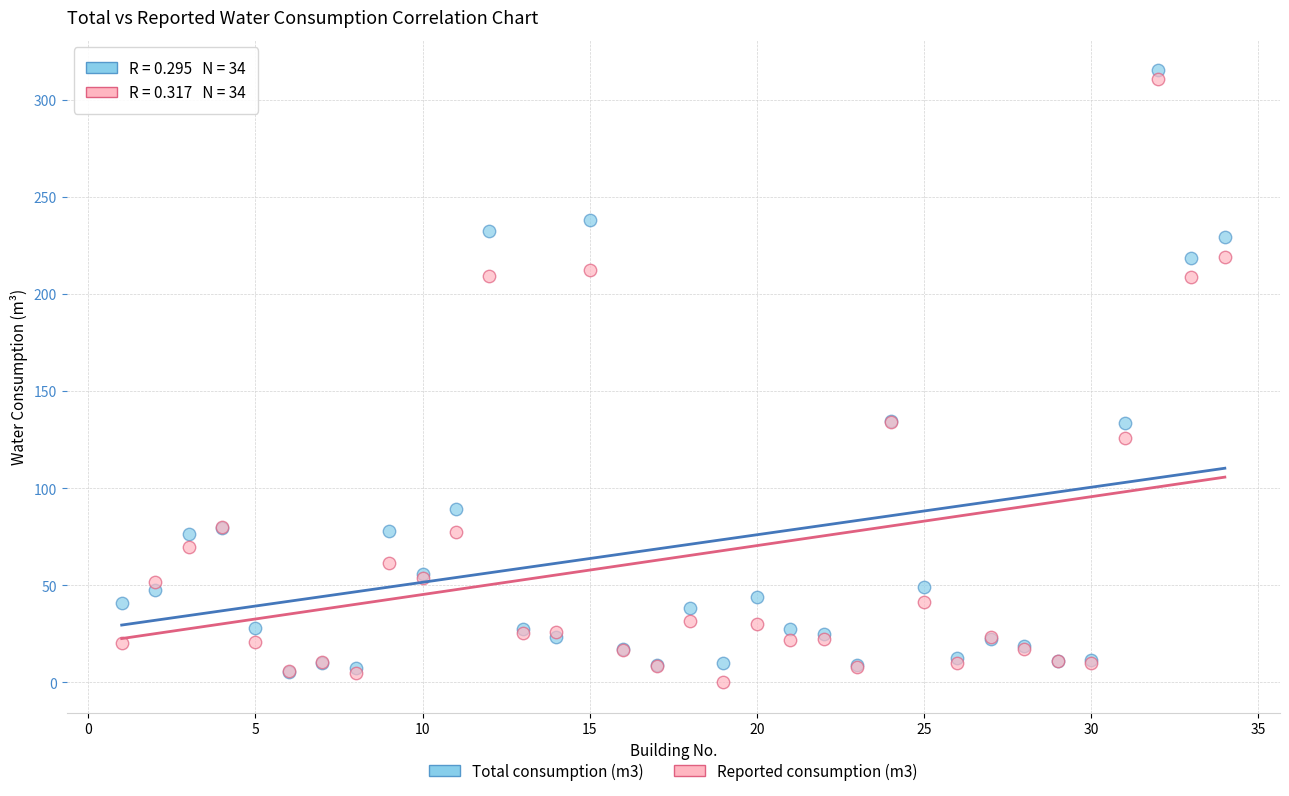

What are all the series names shown in the legend?

Total consumption (m3), Reported consumption (m3)